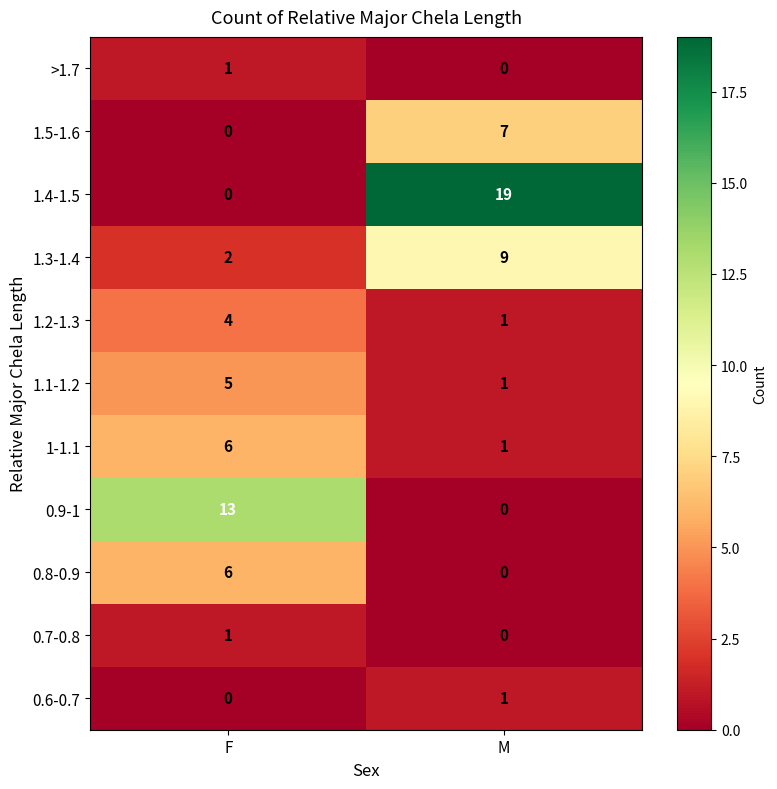

Rank the categories by 0.6-0.7 value from lowest to highest.

F, M